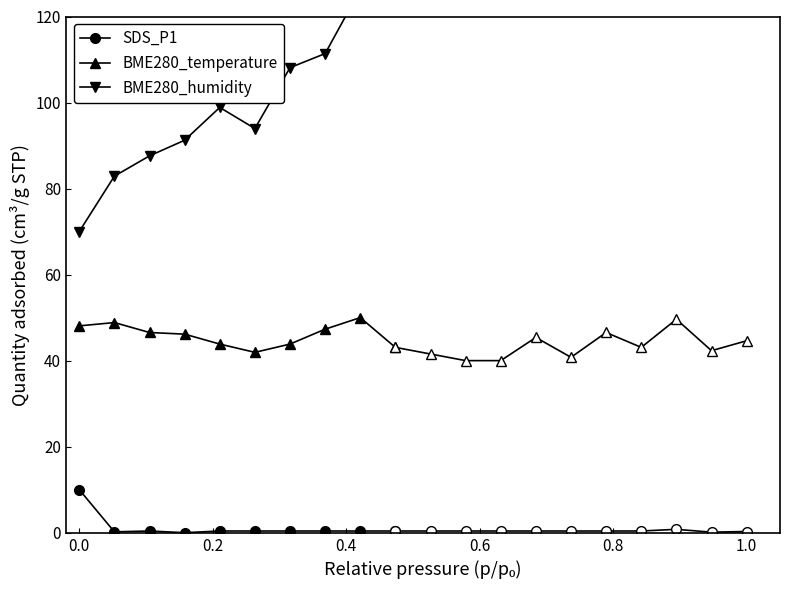

What are all the series names shown in the legend?

SDS_P1, BME280_temperature, BME280_humidity